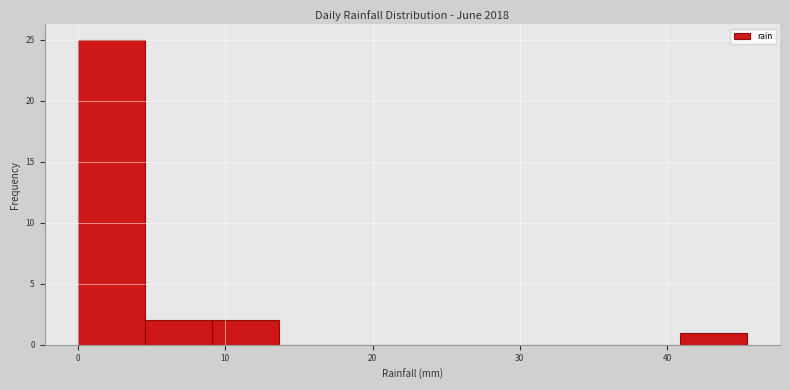

Reading left to right, list every bar in this chart as the range it spans on the x-axis followed by its height. Neither the bar edges nor the heights are printed on the chart, so give them approximately, as read against the axes.

0 to 5: 25
5 to 9: 2
9 to 14: 2
14 to 18: 0
18 to 23: 0
23 to 27: 0
27 to 32: 0
32 to 36: 0
36 to 41: 0
41 to 45: 1